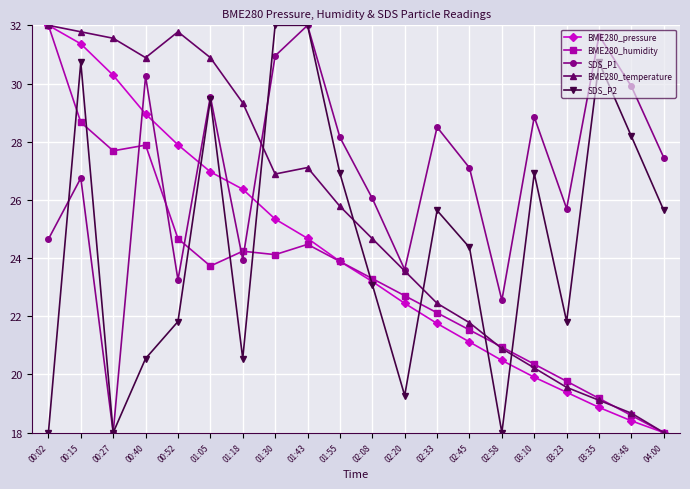

Is it true that SDS_P2 equals 18.0 at 01:43?

False